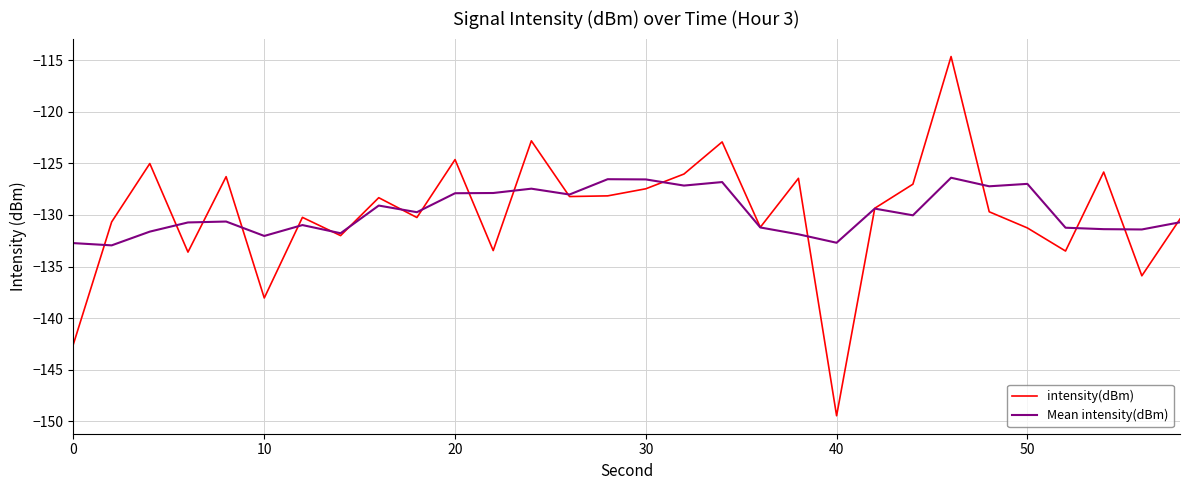

What is the minimum value shown in the chart?

-149.5